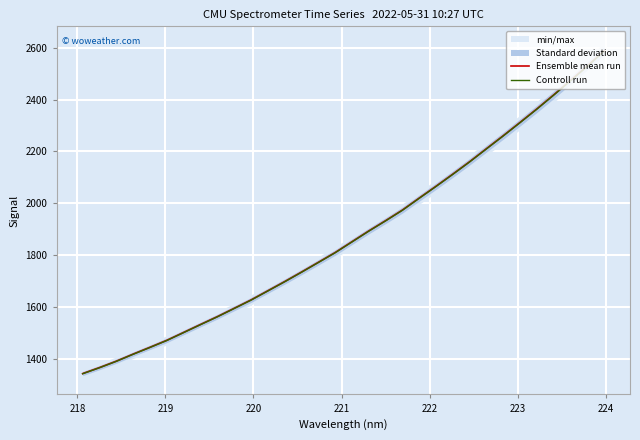

True or false: Controll run and Ensemble mean run cross at least once.

False